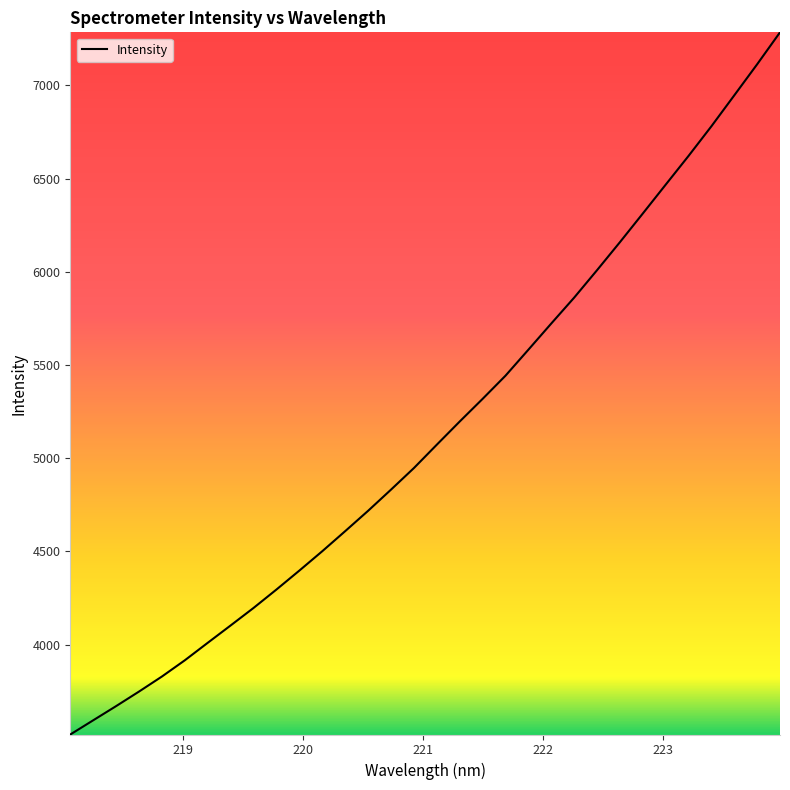

What is the greatest value displayed?

7284.3